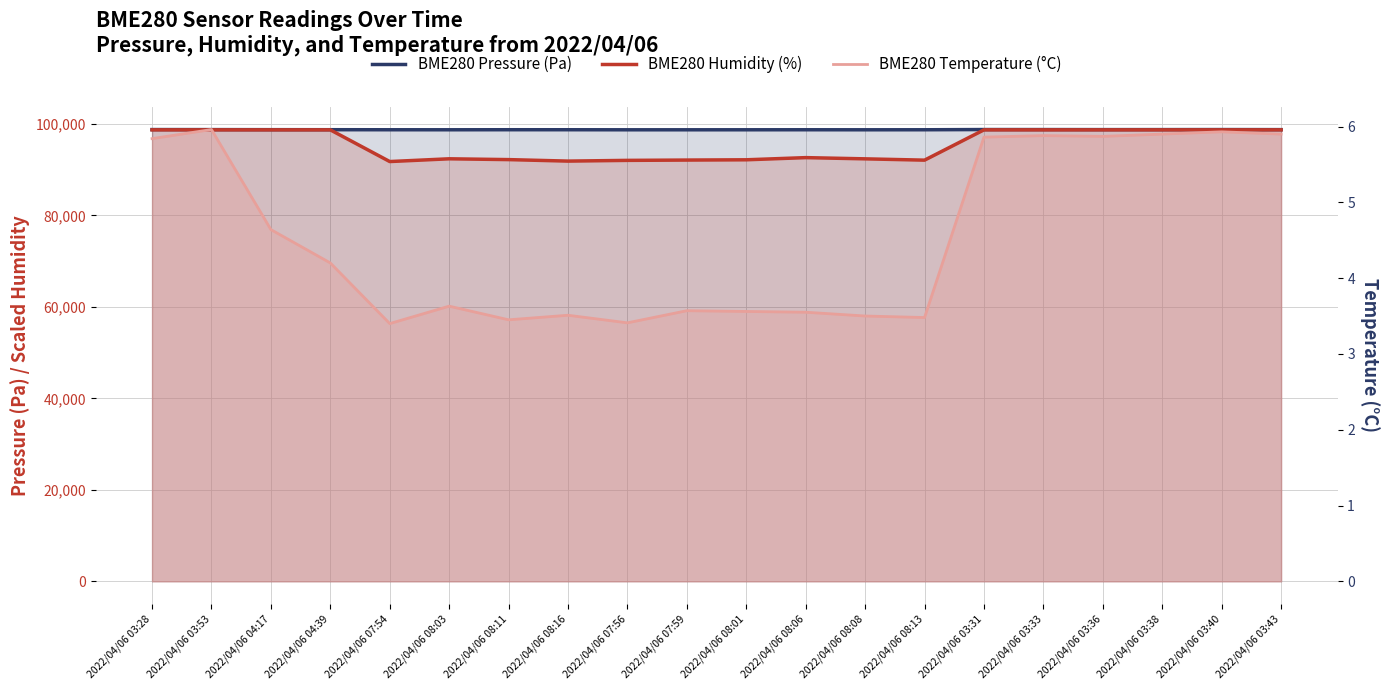

How many interior local peaks does the BME280 Humidity (%) series have?

2